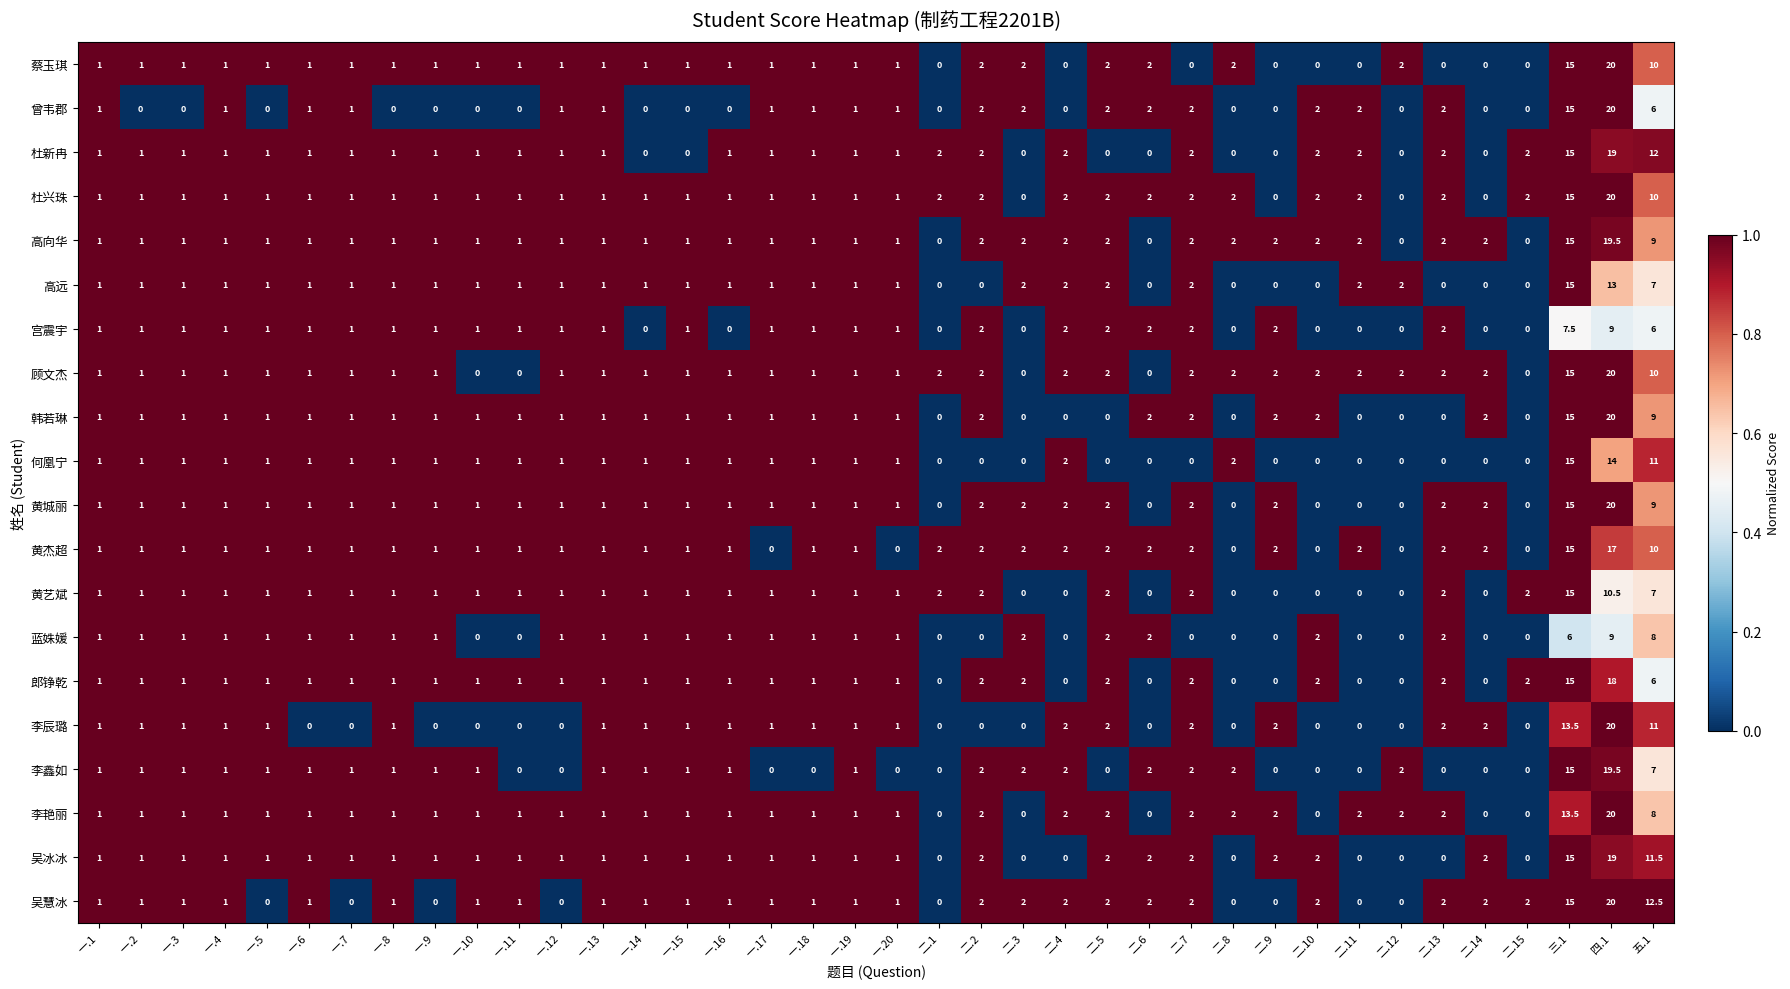

What is the difference between the second highest and minimum values in the 曾韦郡 series?

15.0